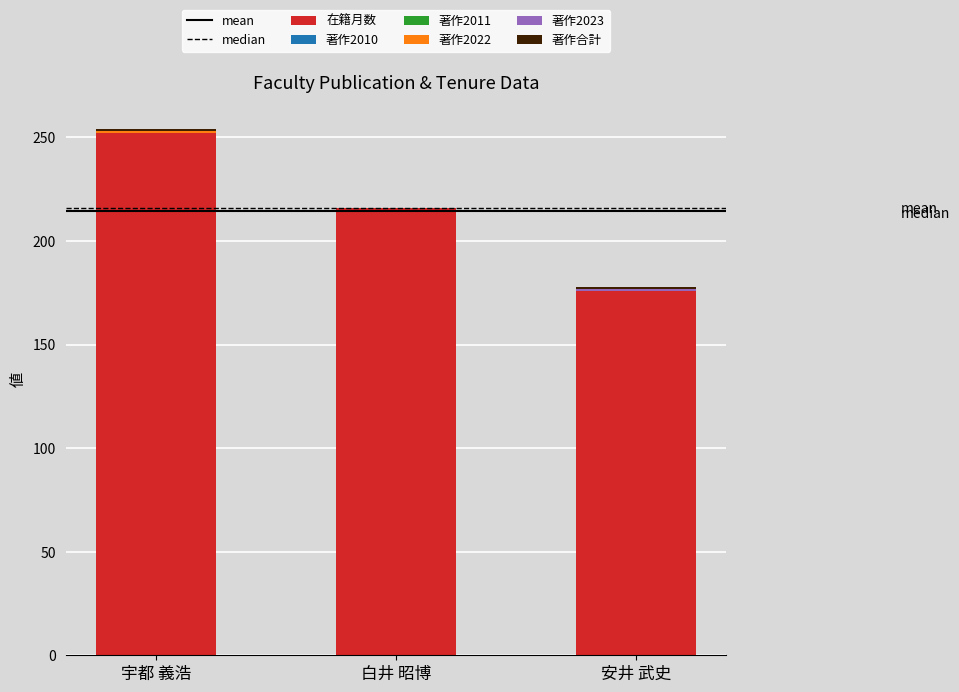

Count the number of categories in the chart.

3